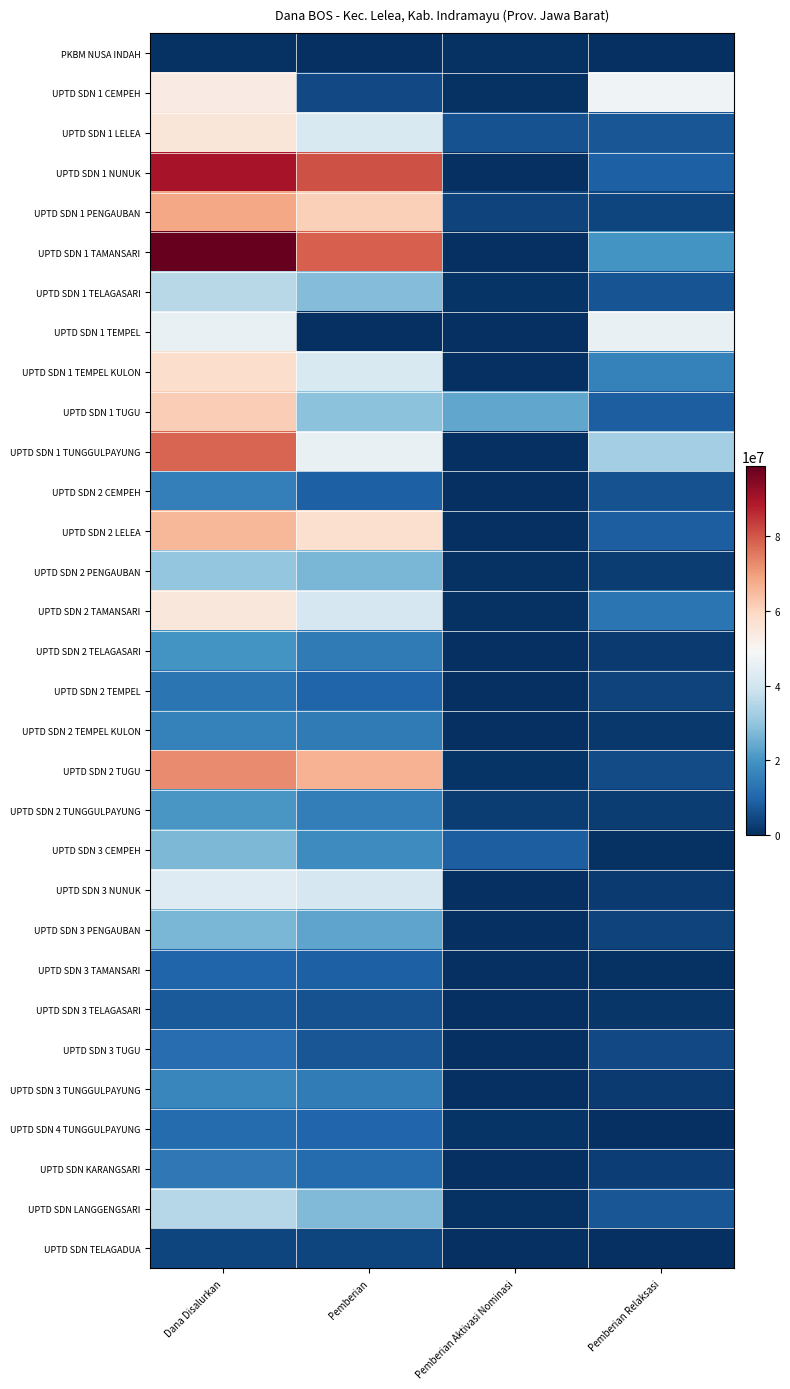

What is the difference between the highest and lowest values at Pemberian Relaksasi?

47700000